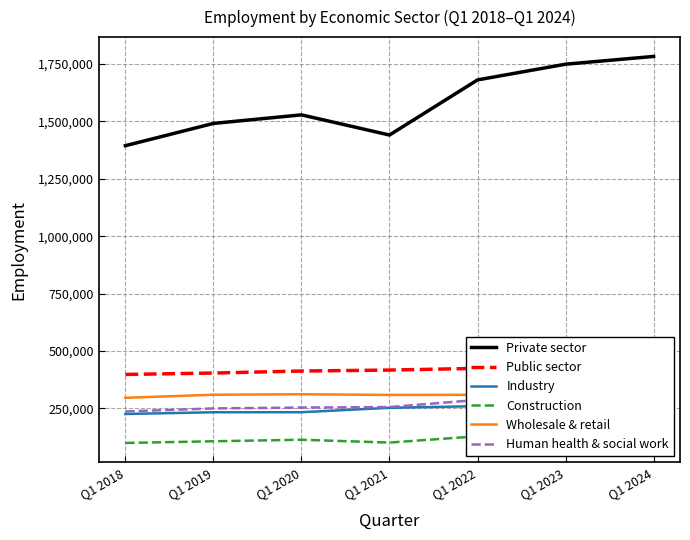

Is this an area chart (filled region under the line)?

No